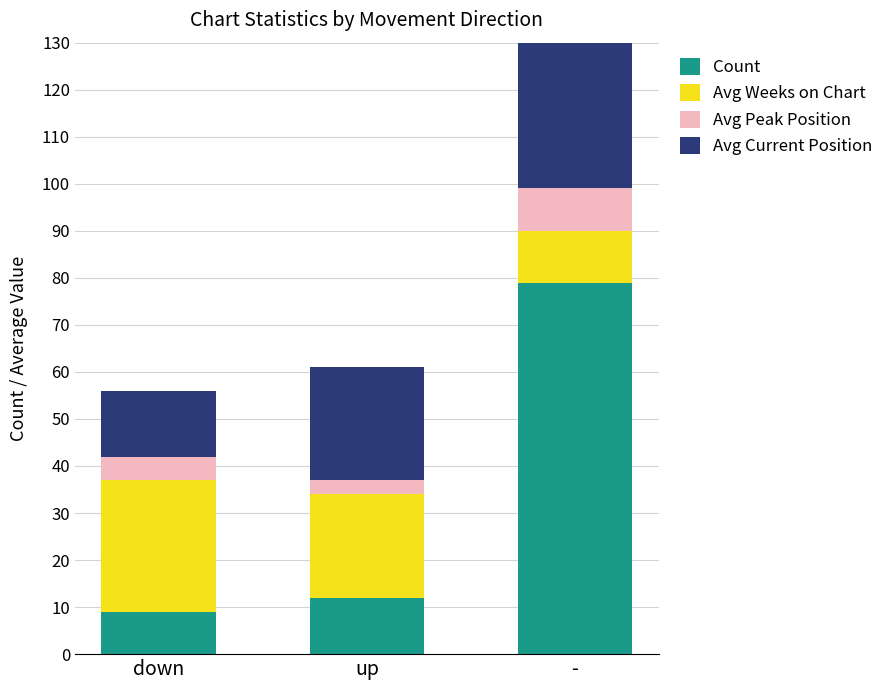

What is the average value of the Avg Current Position series?

31